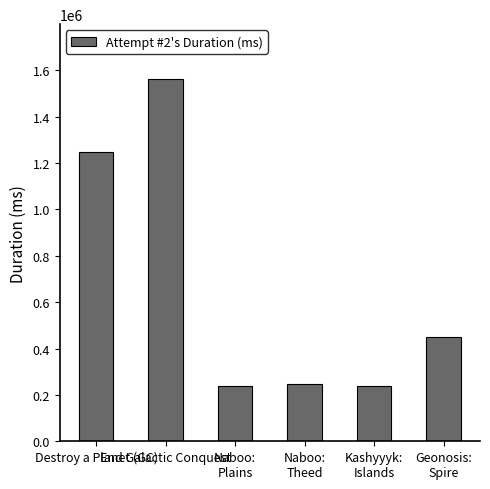

What is the minimum value shown in the chart?

237478